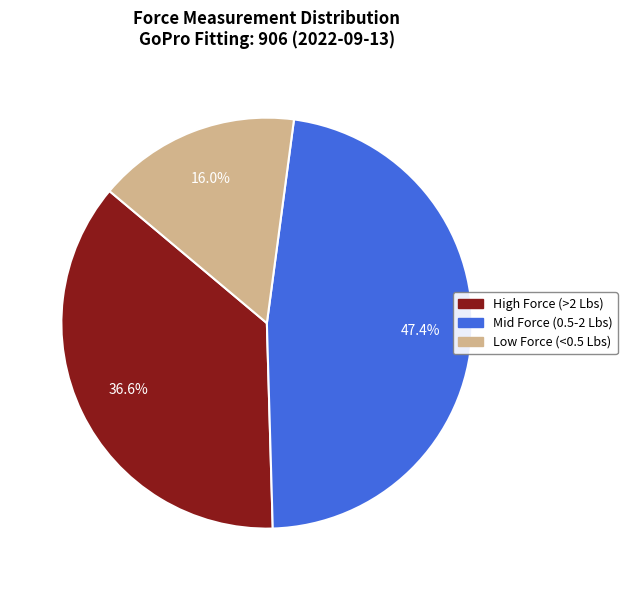

Is there a majority slice in this chart?

No